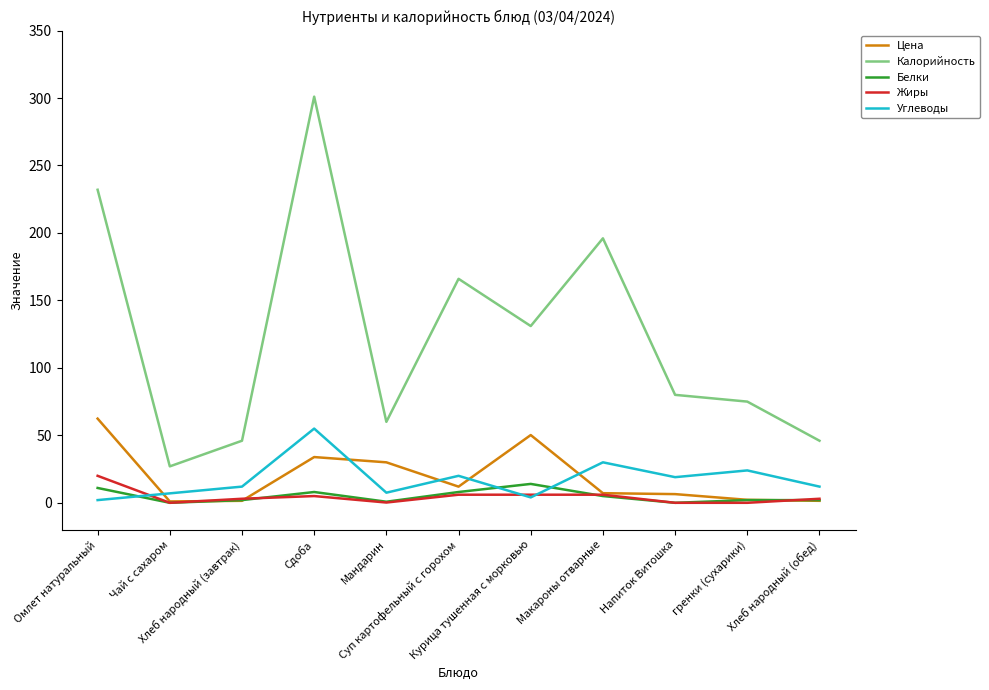

True or false: Калорийность and Белки cross at least once.

False